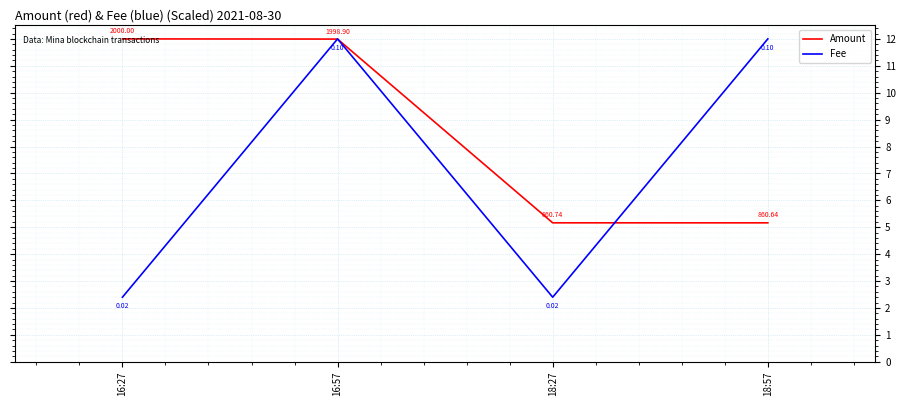

List the series in order of their overall mean, highest first.

Amount, Fee